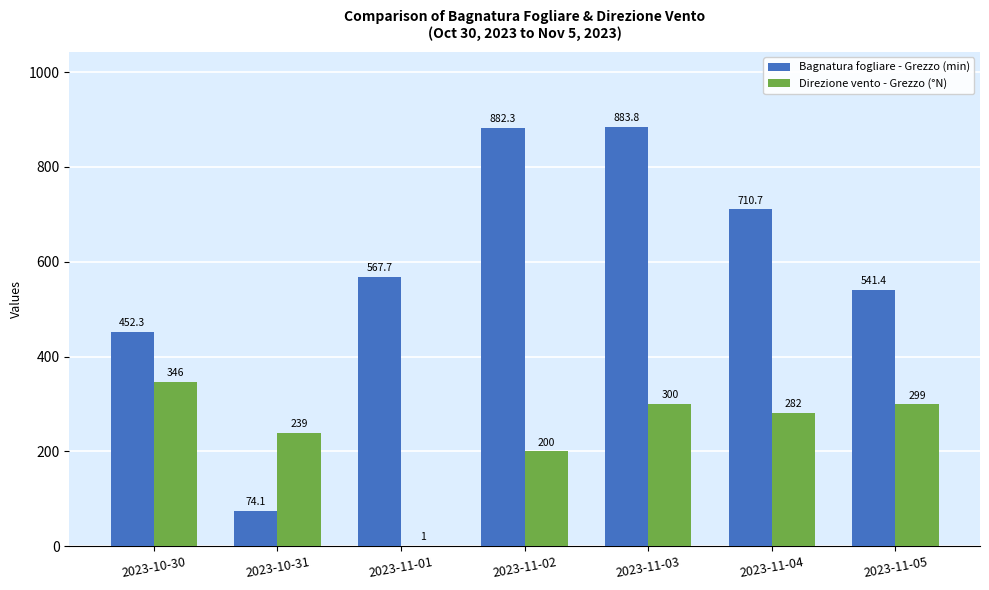

Where is Bagnatura fogliare - Grezzo (min) nearest to the value 478?

2023-10-30